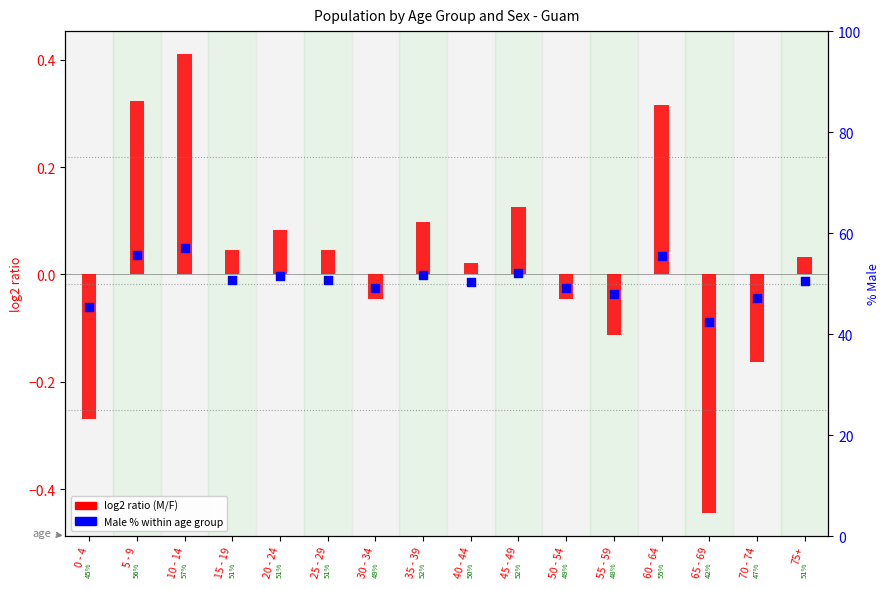

At which category is the sum across all series the highest?

10 - 14